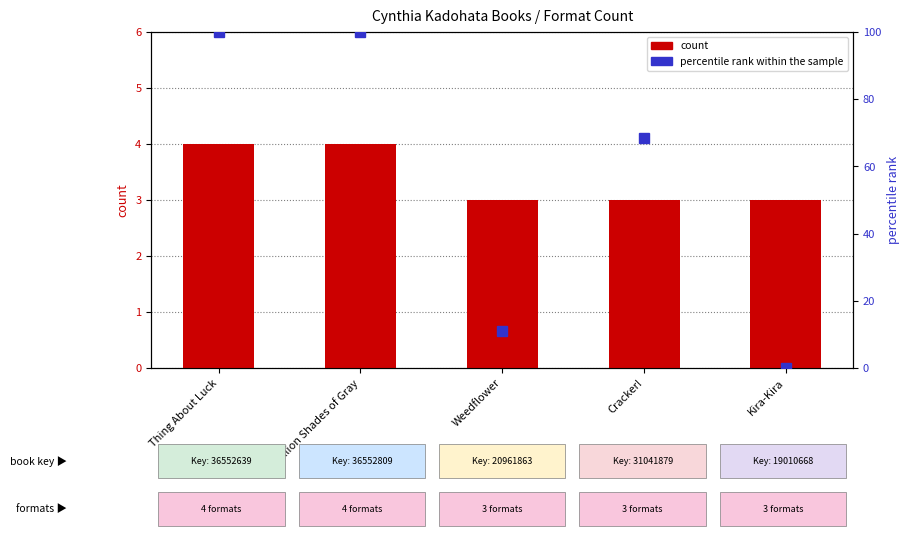

Are the bars grouped side by side (vs. stacked)?

Yes